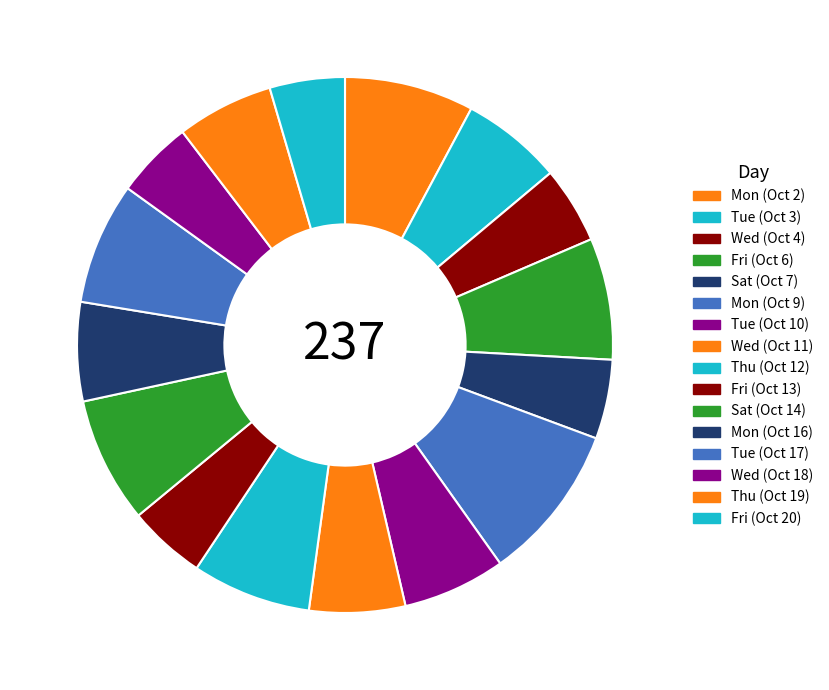

How many slices are in this pie chart?

16